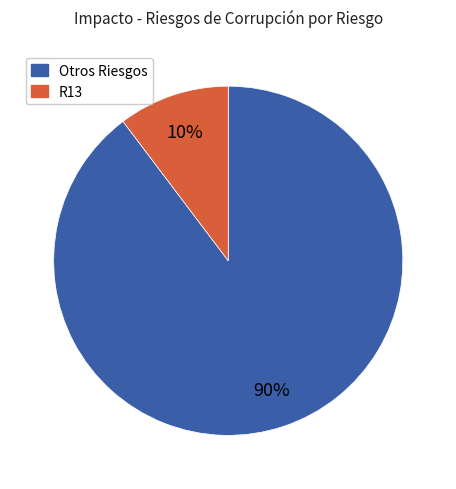

Is there any slice that represents more than half of the pie?

Yes